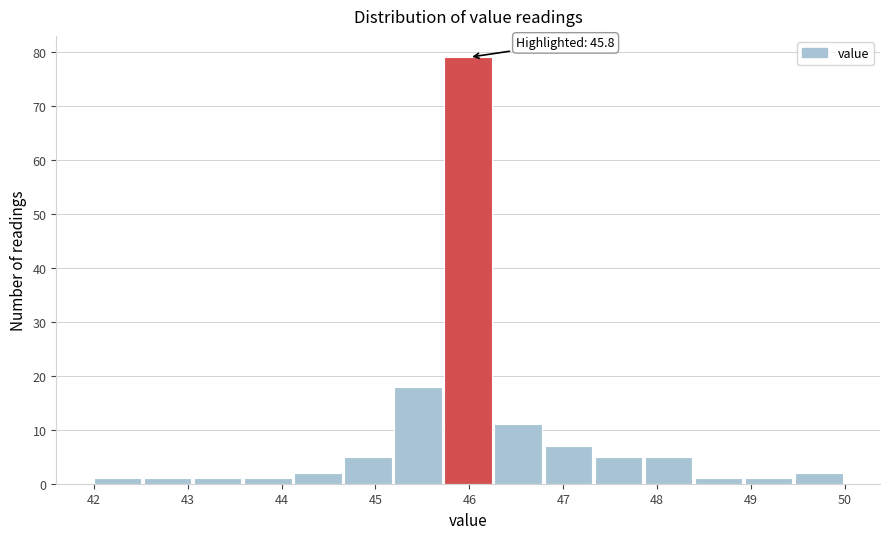

Over which range of the x-axis is the bar tallest?

45.7 to 46.3